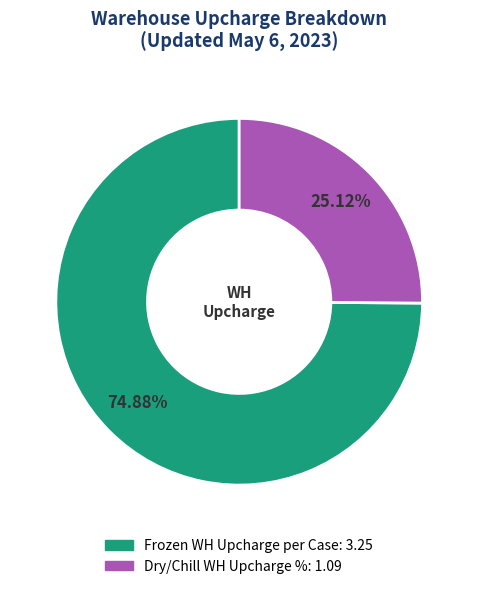

Count the number of slices in the pie.

2